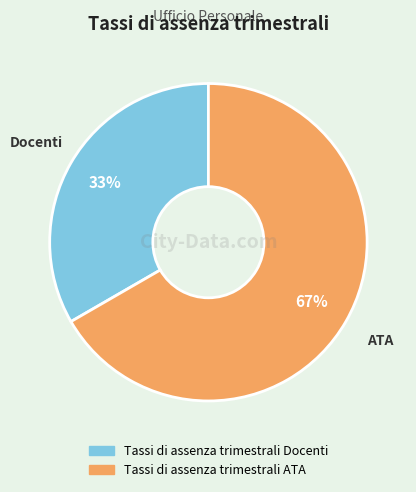

Which slice is the smallest?

Tassi di assenza trimestrali Docenti